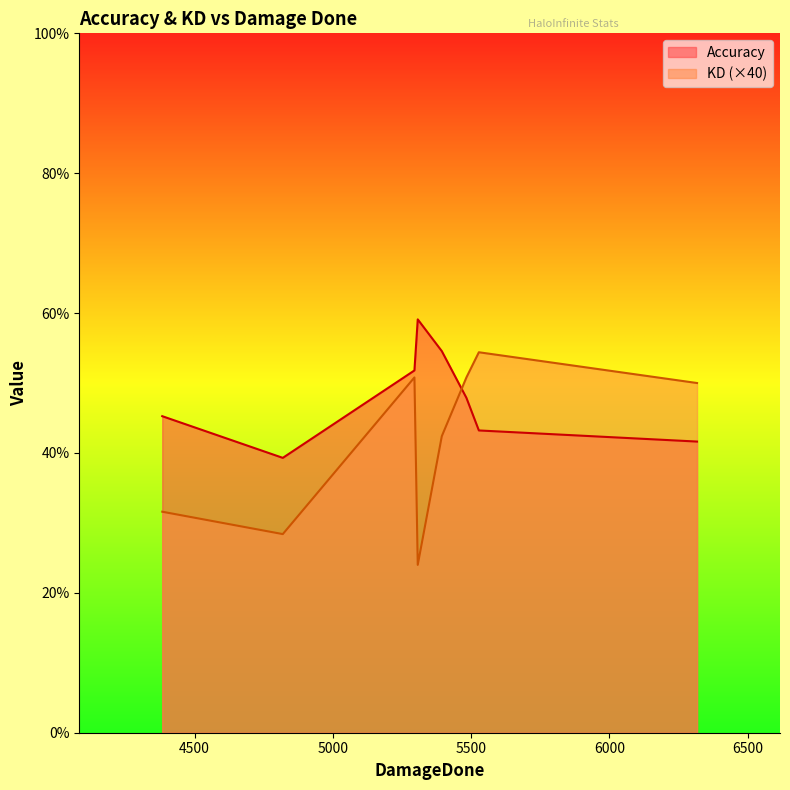

What is the total value across all series at 5394?

55.6